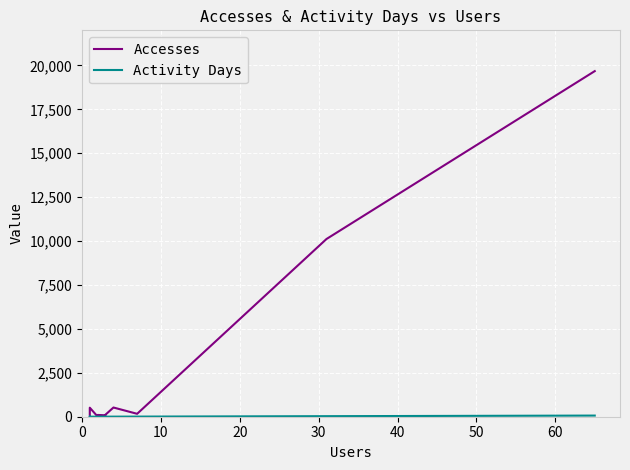

What is the sum of all Accesses values?

31432